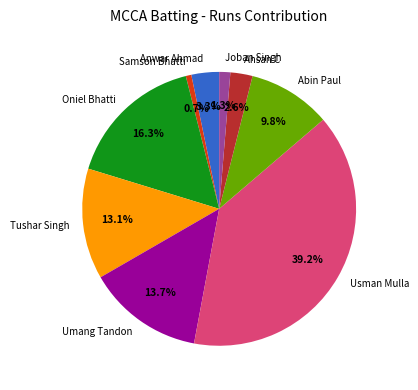

Is there a majority slice in this chart?

No